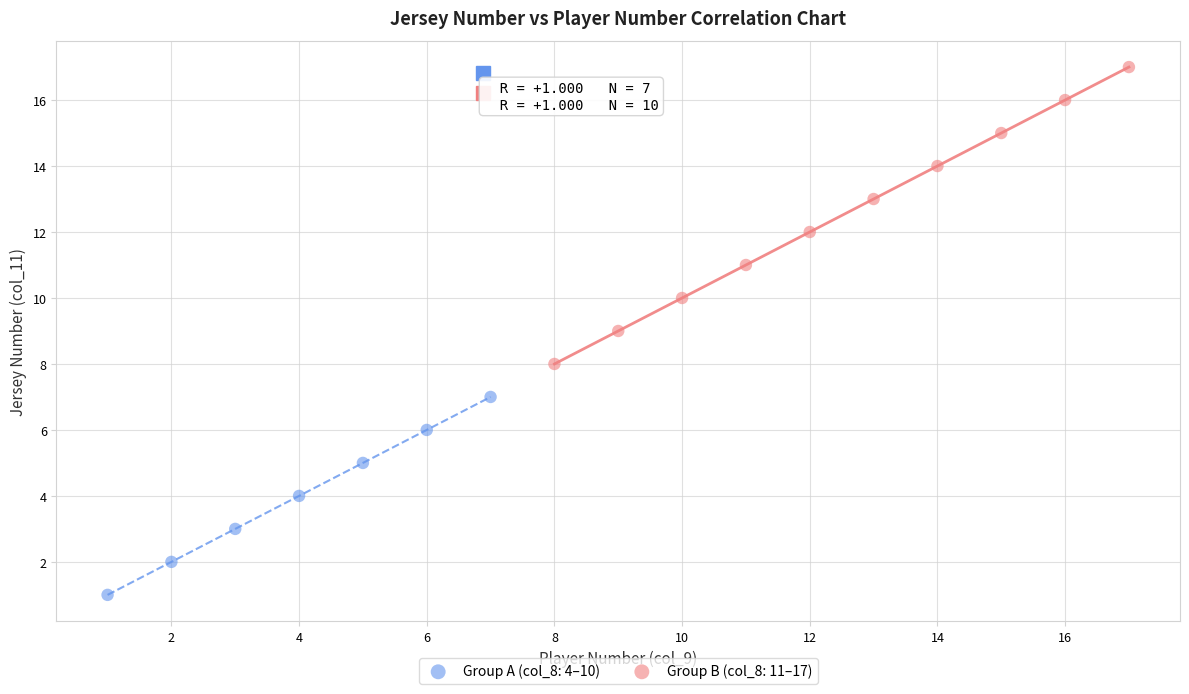

Which series has the largest Y range (max minus min)?

Group B (col_8: 11–17)